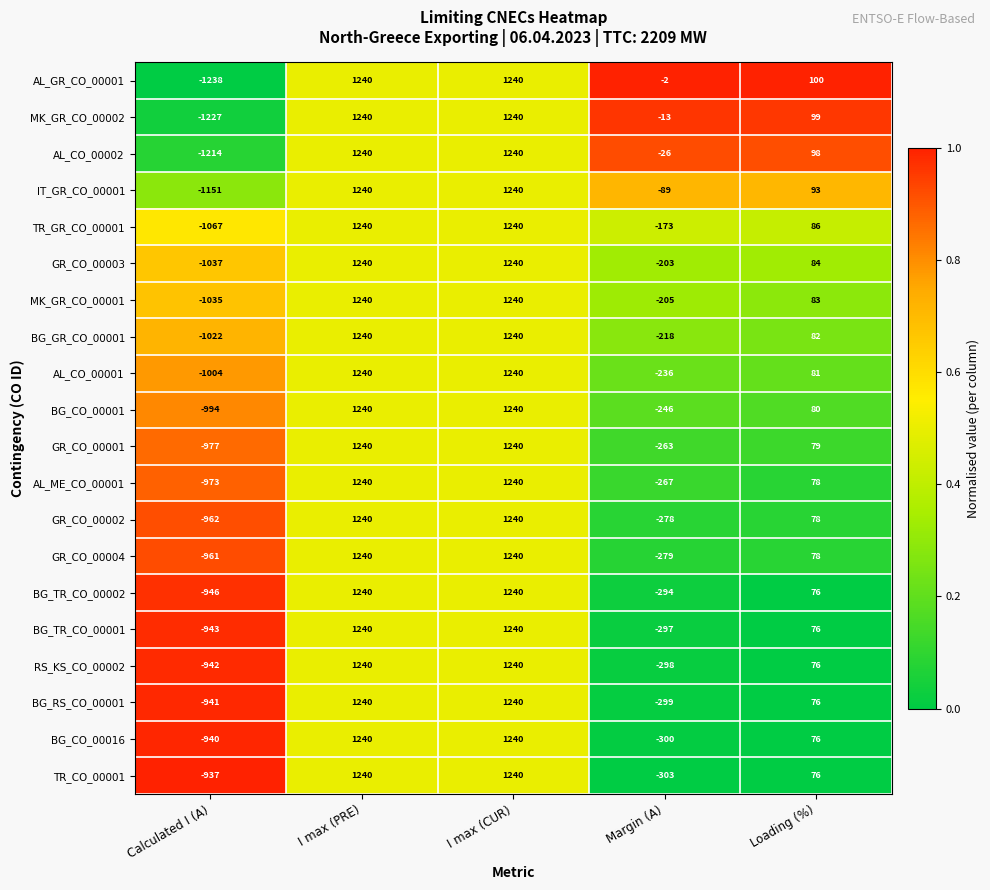

What is the difference between the maximum and minimum values in the MK_GR_CO_00002 series?

2467